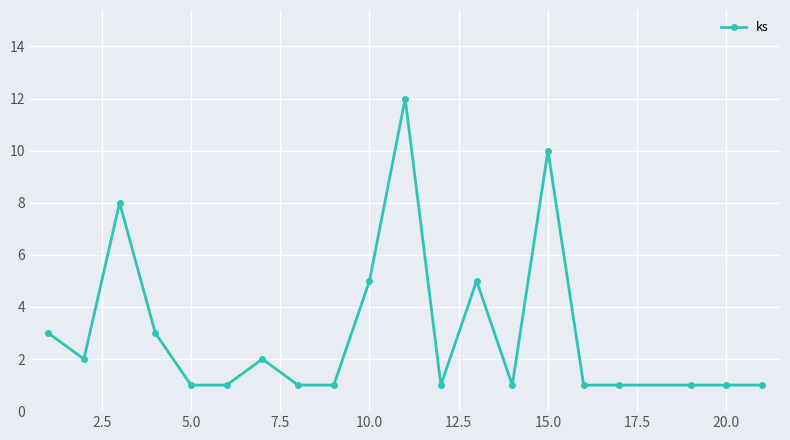

What is the value of the 16th point from the left?

1